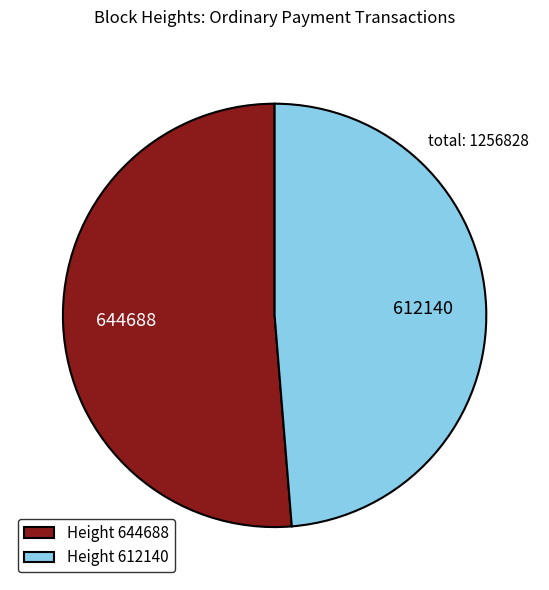

What is the ratio of the value at Height 612140 to the value at Height 644688?

0.9